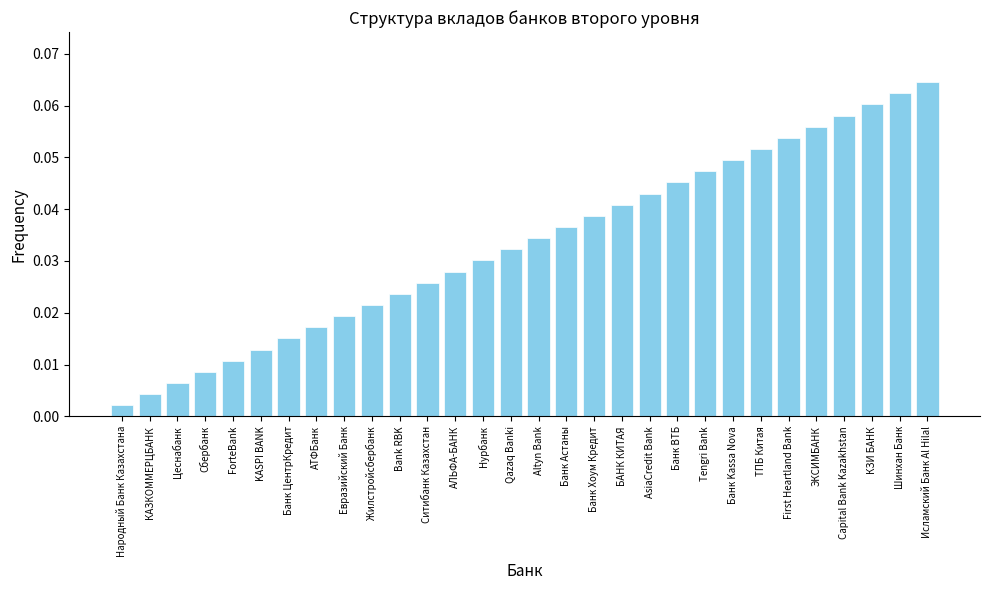

Which has a higher value, КЗИ БАНК or AsiaCredit Bank?

КЗИ БАНК